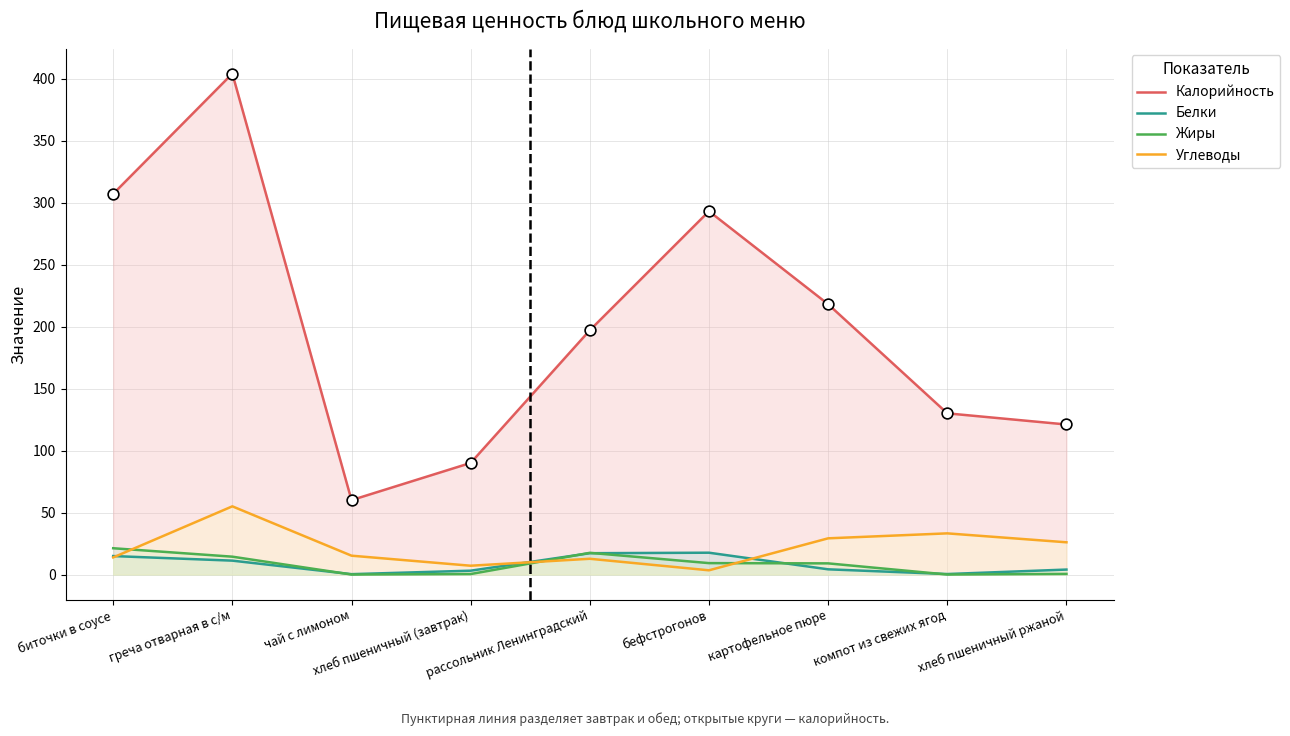

What is the total value across all series at греча отварная в с/м?

484.6